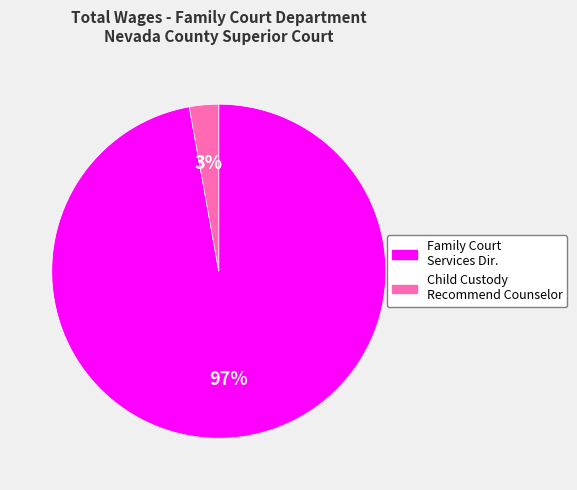

Rank the categories by value from highest to lowest.

Family Court Services Dir., Child Custody Recommend Counselor